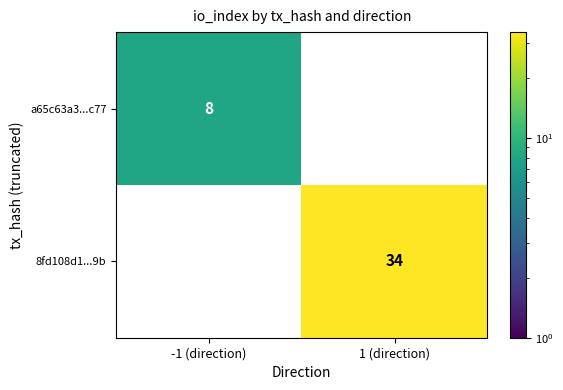

The 8fd108d1...9b series shows 7 at 1 (direction). True or false?

False